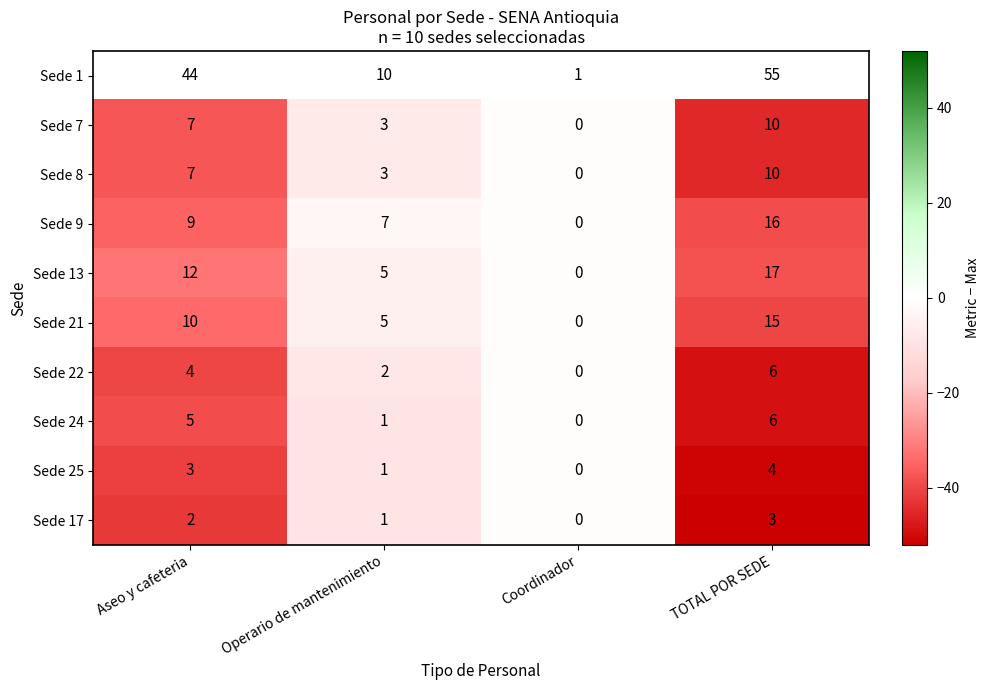

What is the difference between the Sede 8 values at Aseo y cafeteria and TOTAL POR SEDE?

3